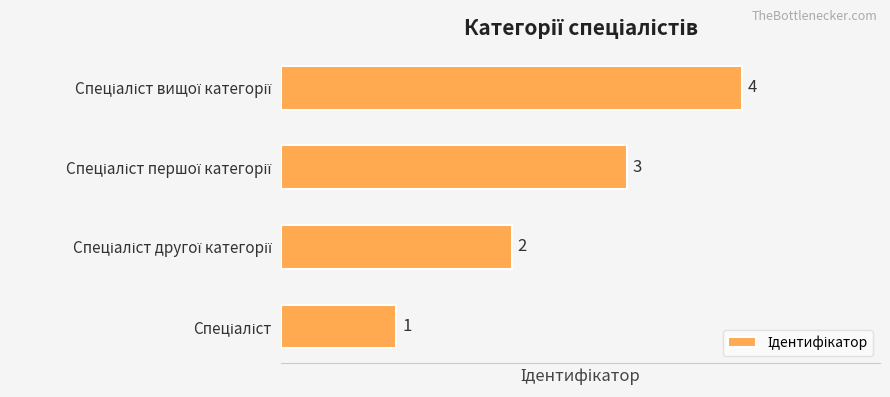

What is the greatest value displayed?

4